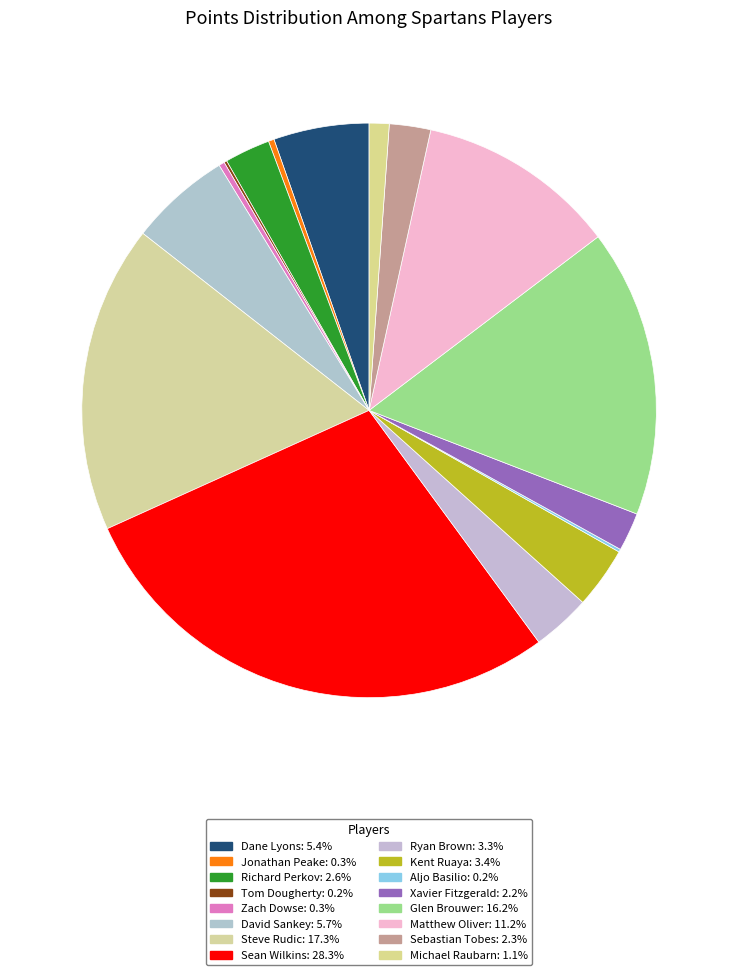

Which slice is the smallest?

Tom Dougherty